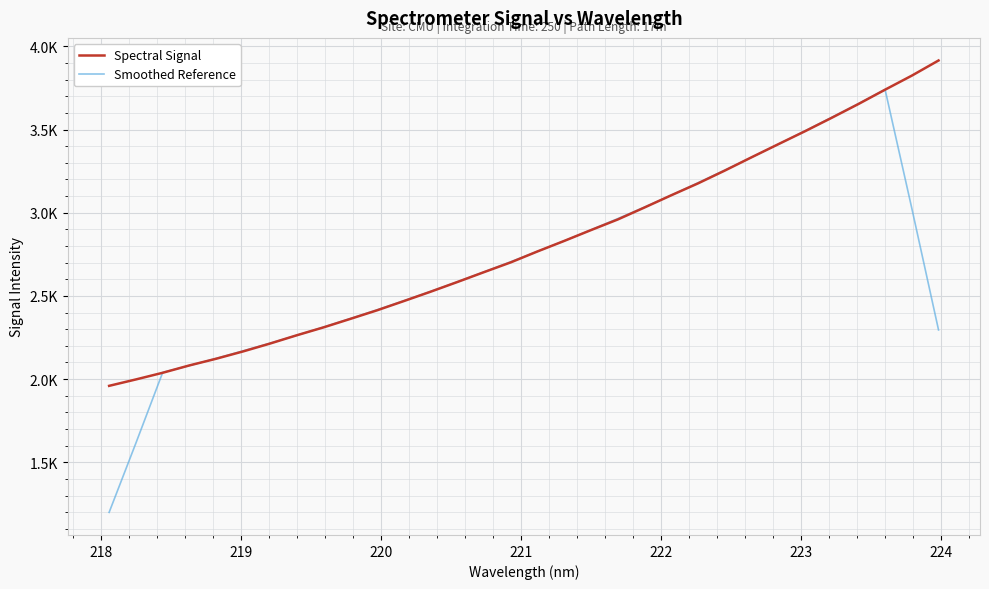

Does the chart have visible grid lines?

Yes